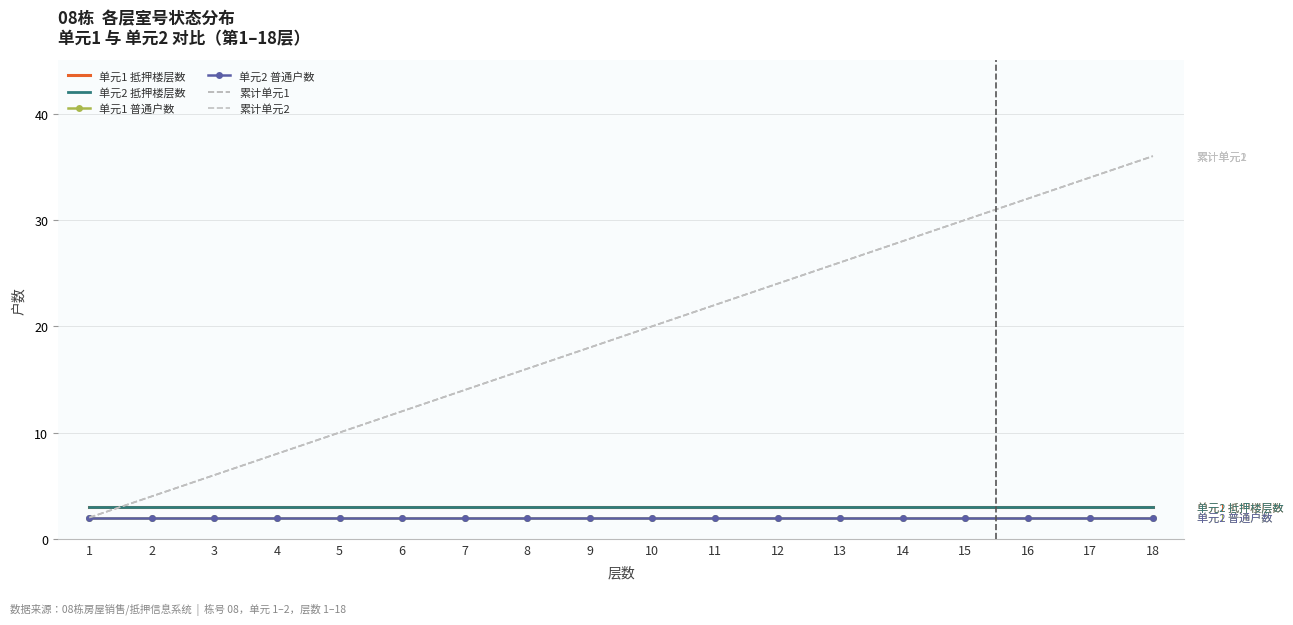

How many data points does each series have?

18